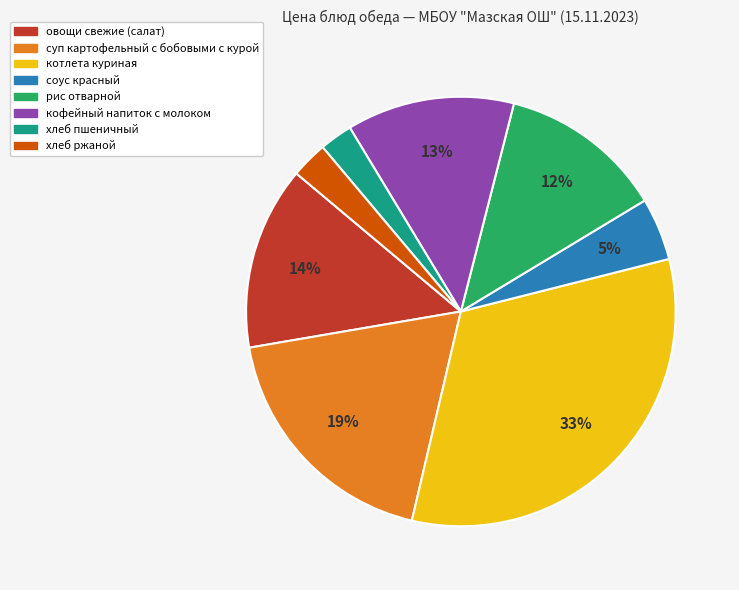

Is the sum of рис отварной and кофейный напиток с молоком greater than half?

No